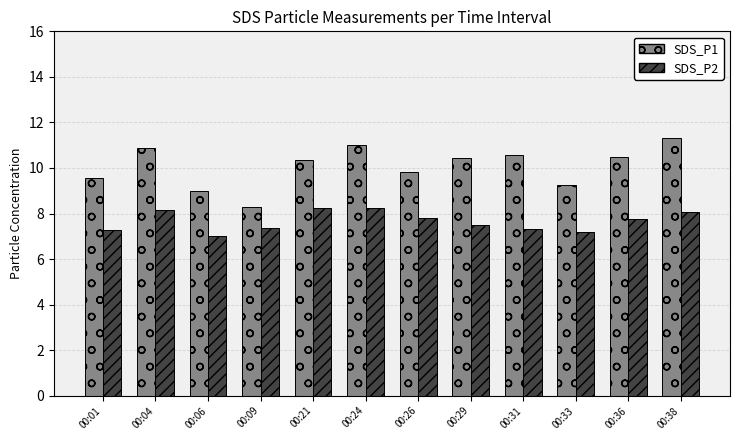

The value of SDS_P2 at 00:38 is 8.1. True or false?

True